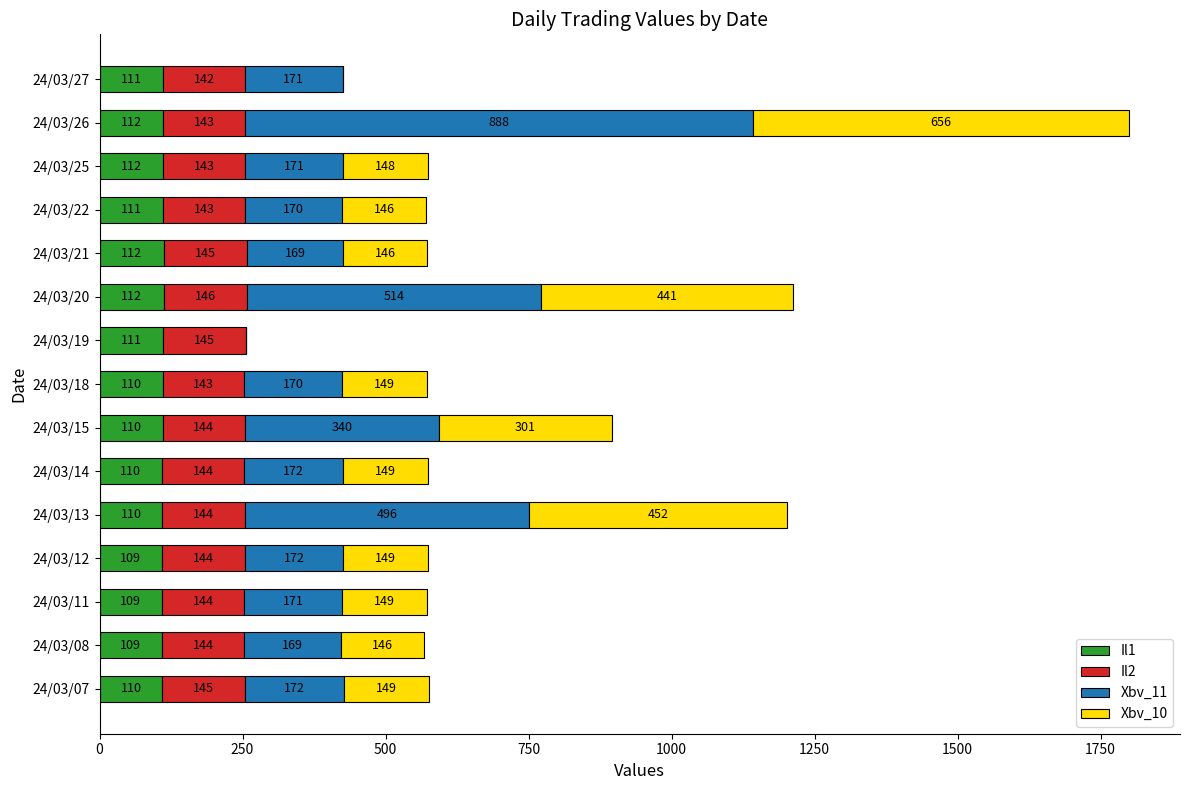

At which category is the sum across all series the highest?

24/03/26